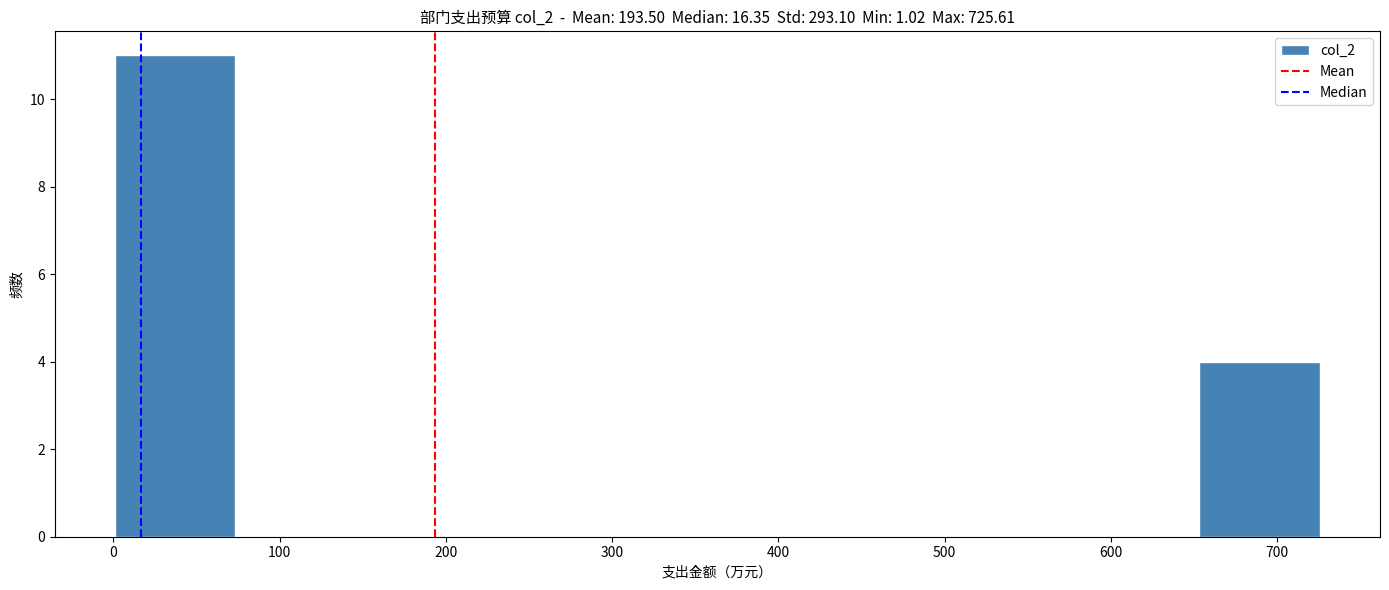

Reading left to right, list every bar in this chart as the range it spans on the x-axis followed by its height. Neither the bar edges nor the heights are printed on the chart, so give them approximately, as read against the axes.

0 to 70: 11
70 to 150: 0
150 to 220: 0
220 to 290: 0
290 to 360: 0
360 to 440: 0
440 to 510: 0
510 to 580: 0
580 to 650: 0
650 to 730: 4